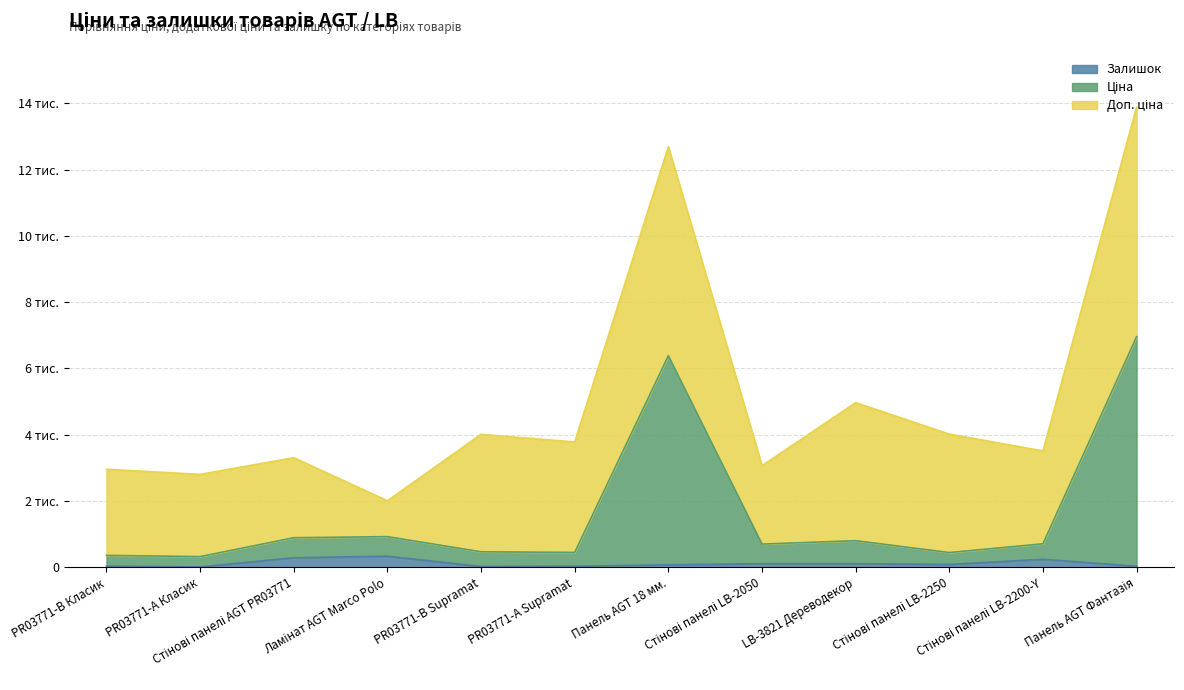

True or false: Залишок and Ціна intersect in this chart.

False